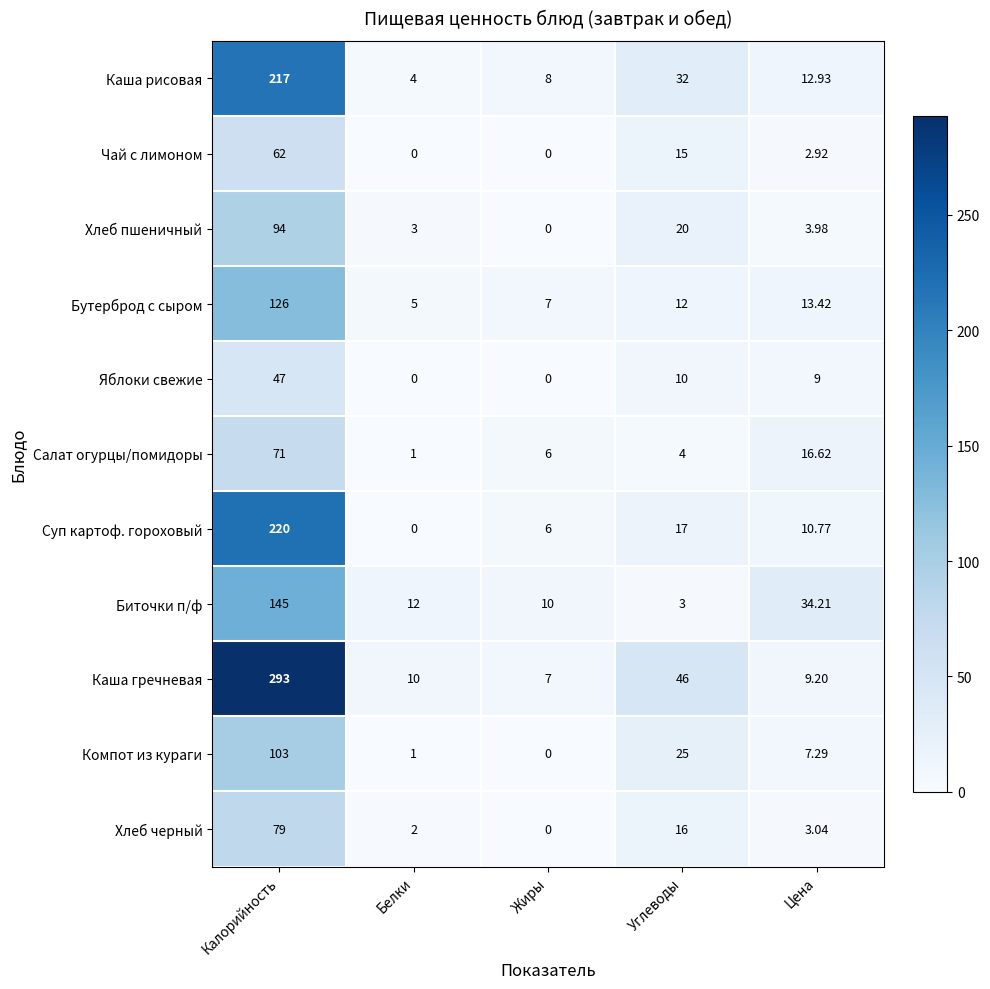

Which series changed the most between Калорийность and Жиры?

Каша гречневая